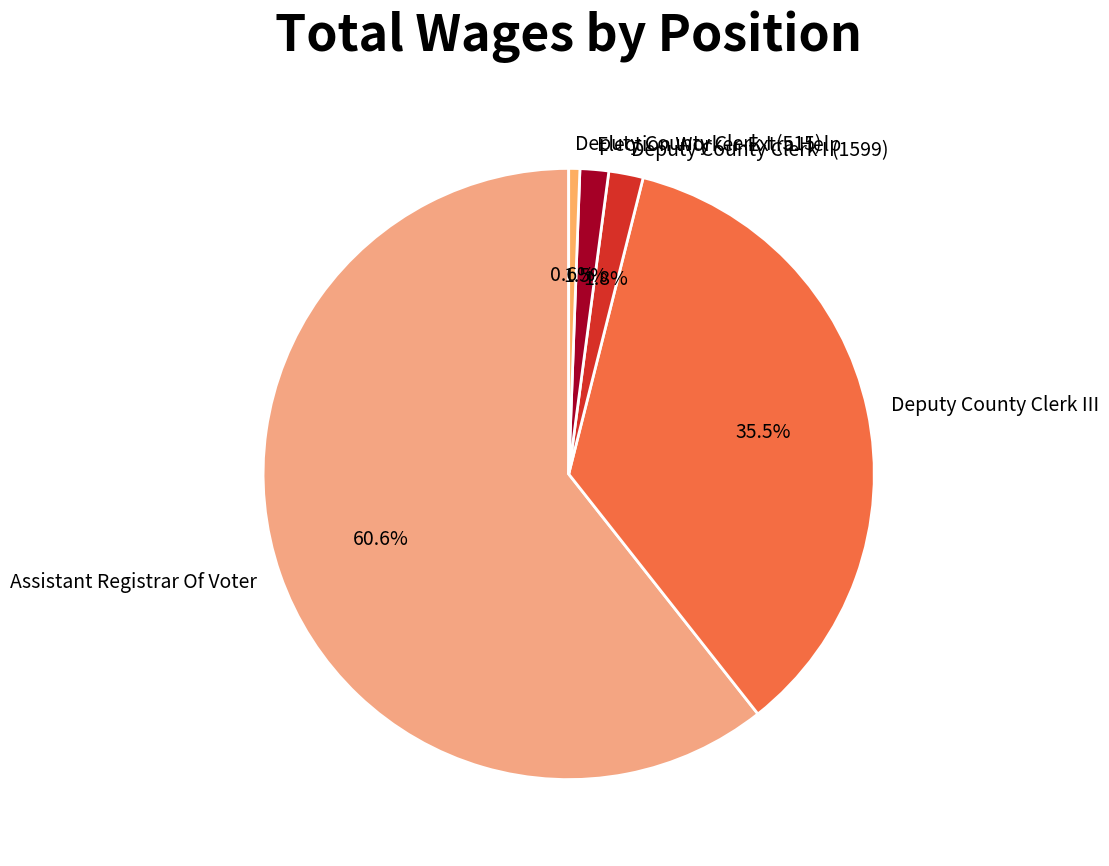

Do Deputy County Clerk III and Deputy County Clerk I (1599) together represent more than half of the pie?

No